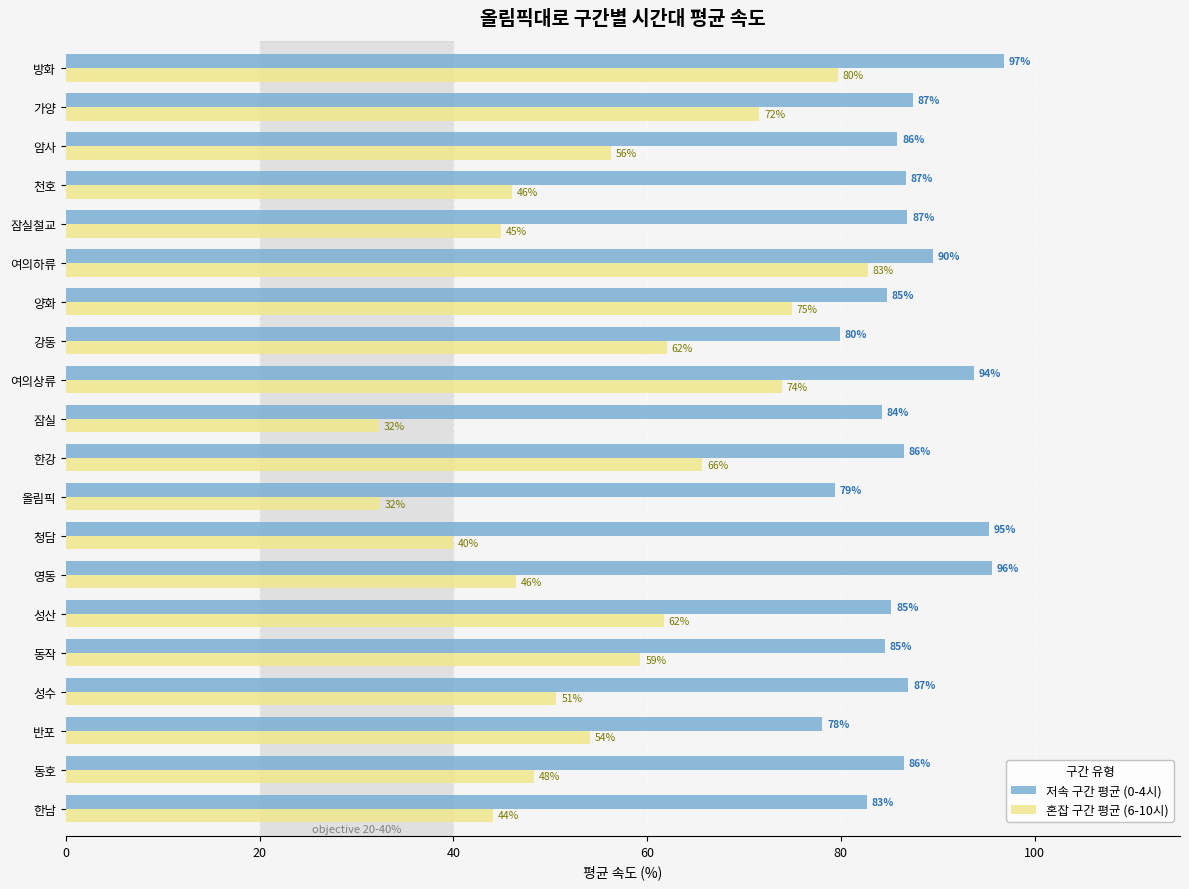

What is the spread (max minus min) of values at 올림픽?

47.0